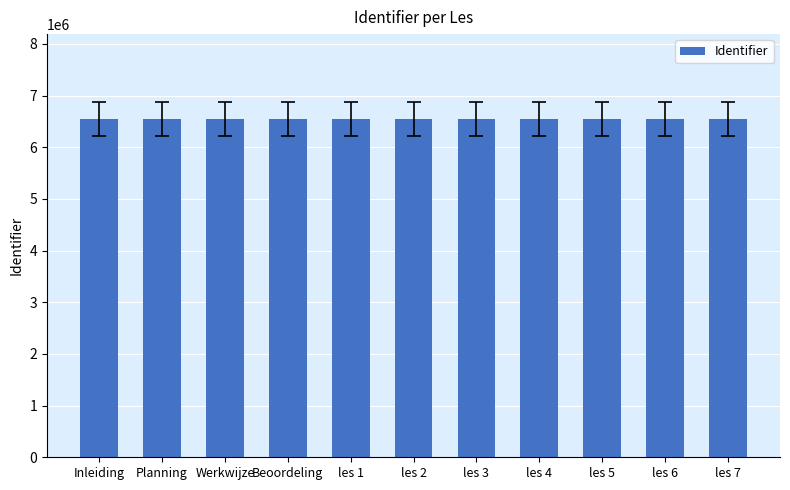

What is the minimum value shown in the chart?

6550316